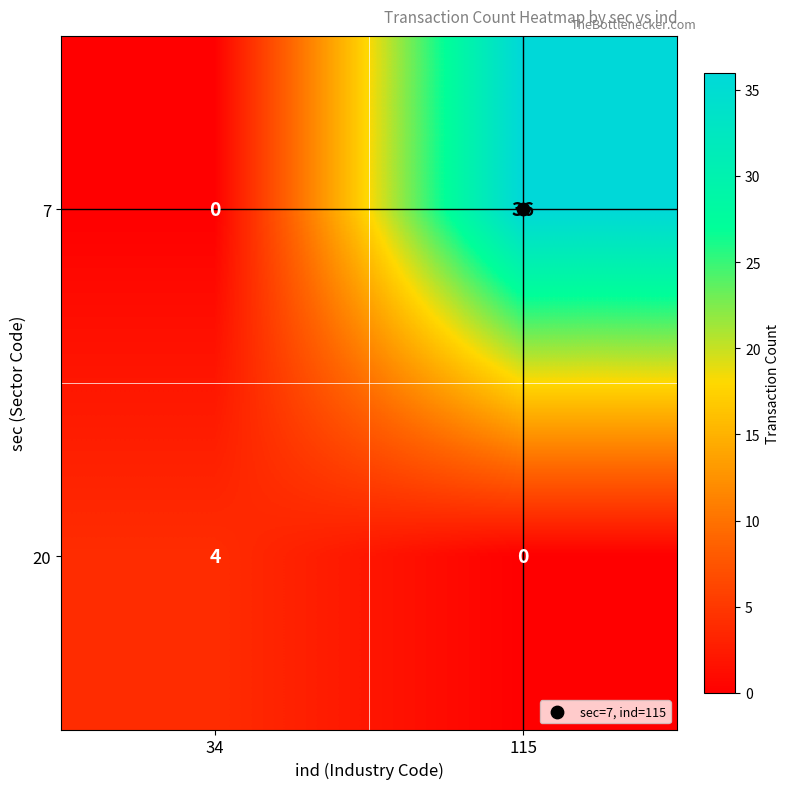

Which series has the largest range (max minus min)?

7